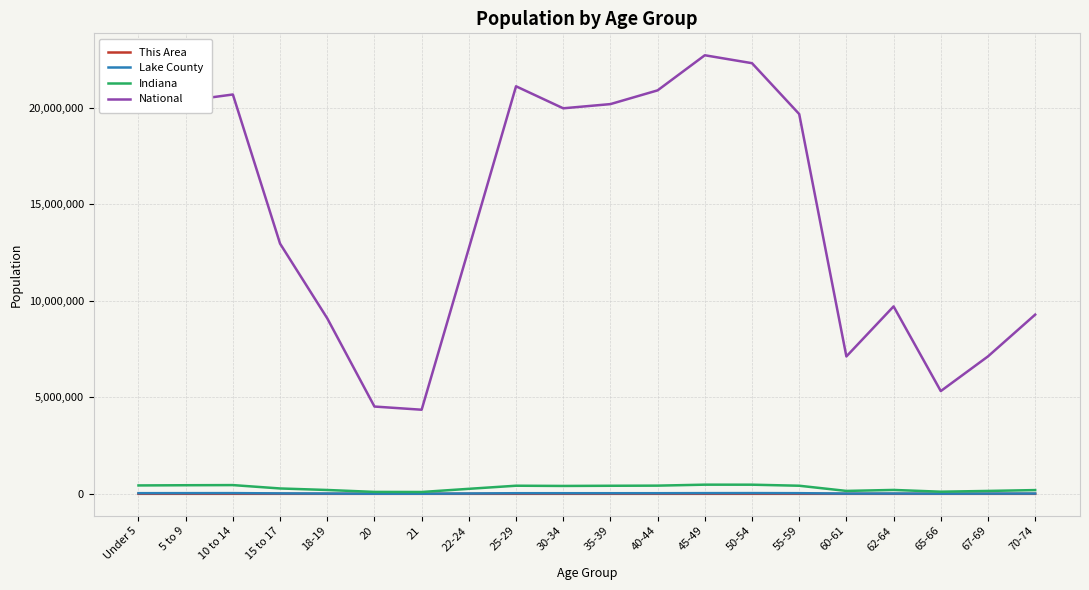

What is the greatest value displayed?

22708591